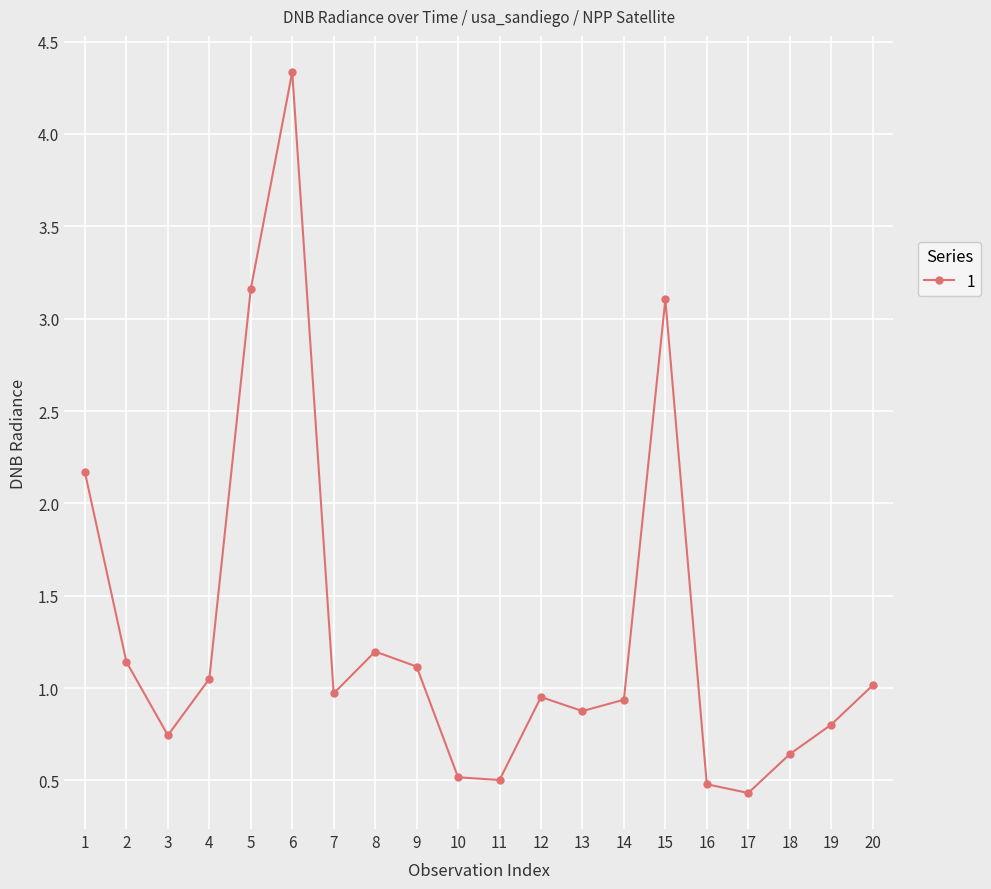

Where is the data nearest to the value 2?

1